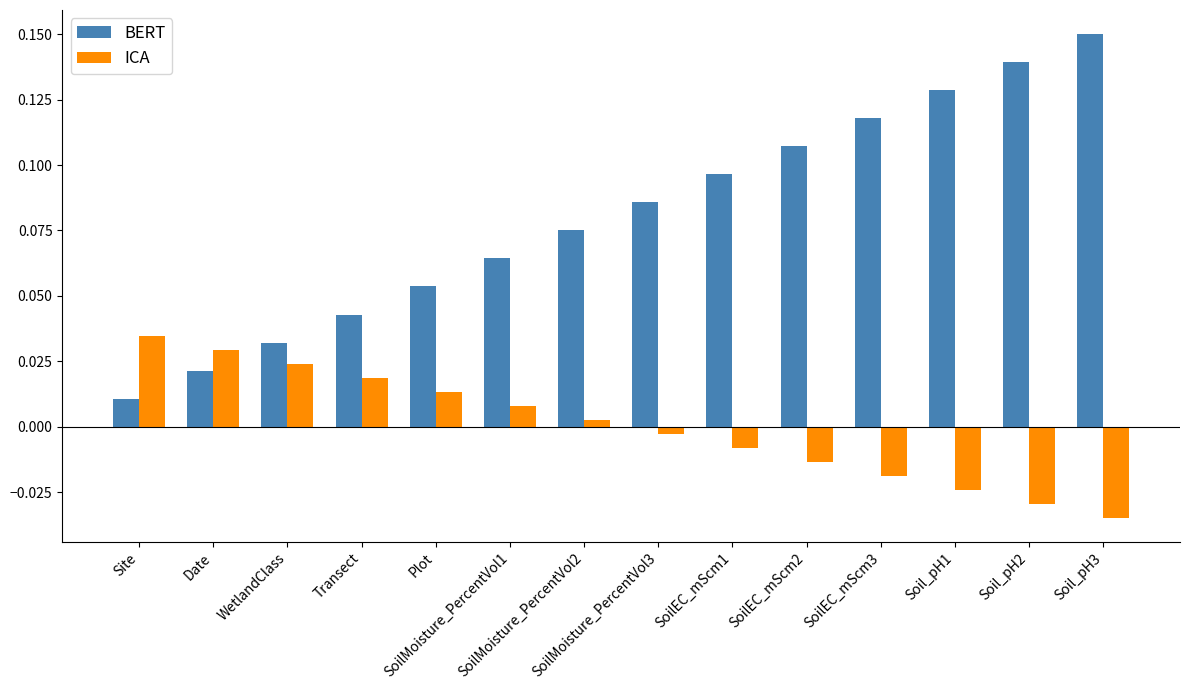

At how many categories does at least one series exceed 0?

14